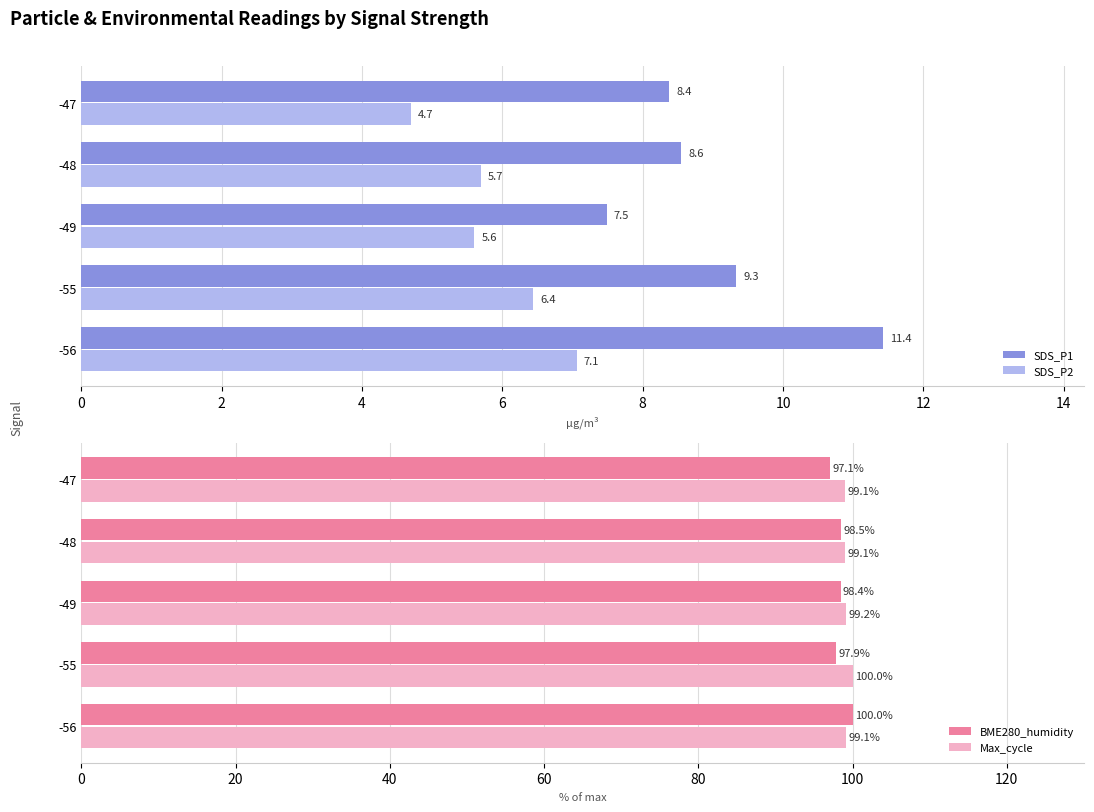

What is the sum of all SDS_P2 values?

29.5